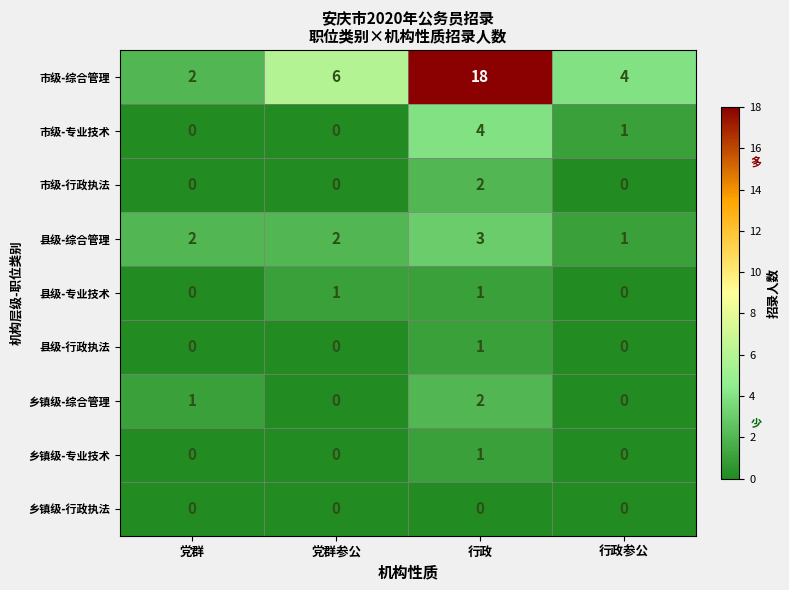

How many distinct data groups are displayed?

9